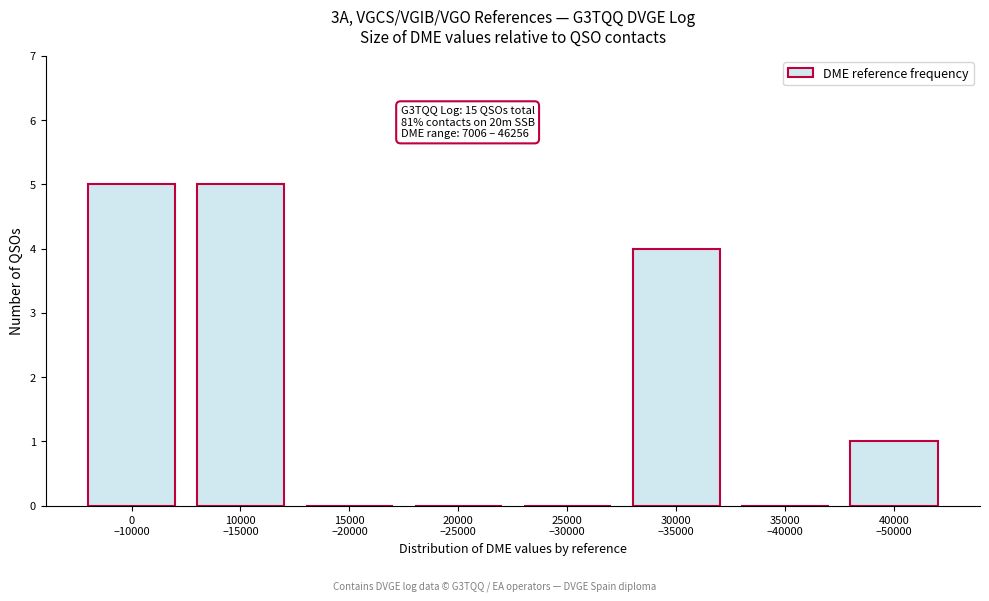

What is the greatest value displayed?

5